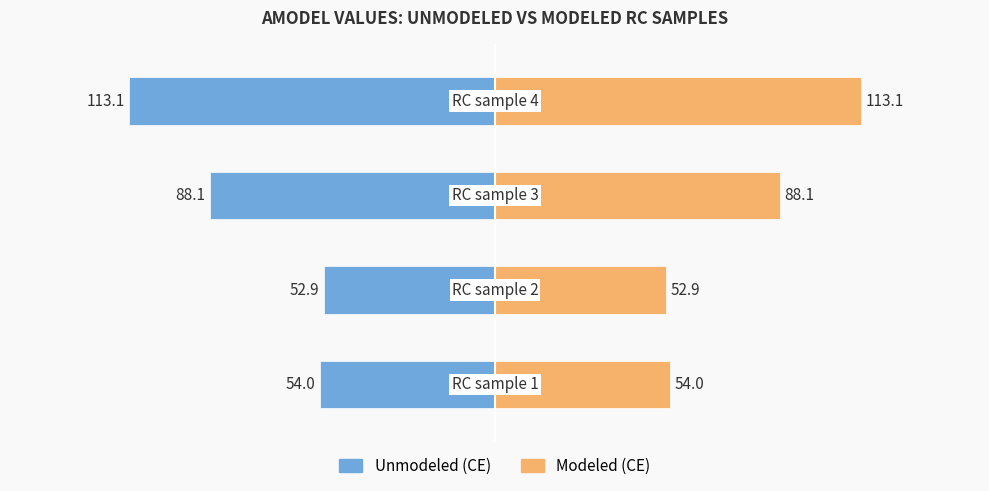

Reading right to left, what are all the values shown in this chart?

Unmodeled (CE): 3=-113.1	2=-88.1	1=-52.9	0=-54.0
Modeled (CE): 3=113.1	2=88.1	1=52.9	0=54.0